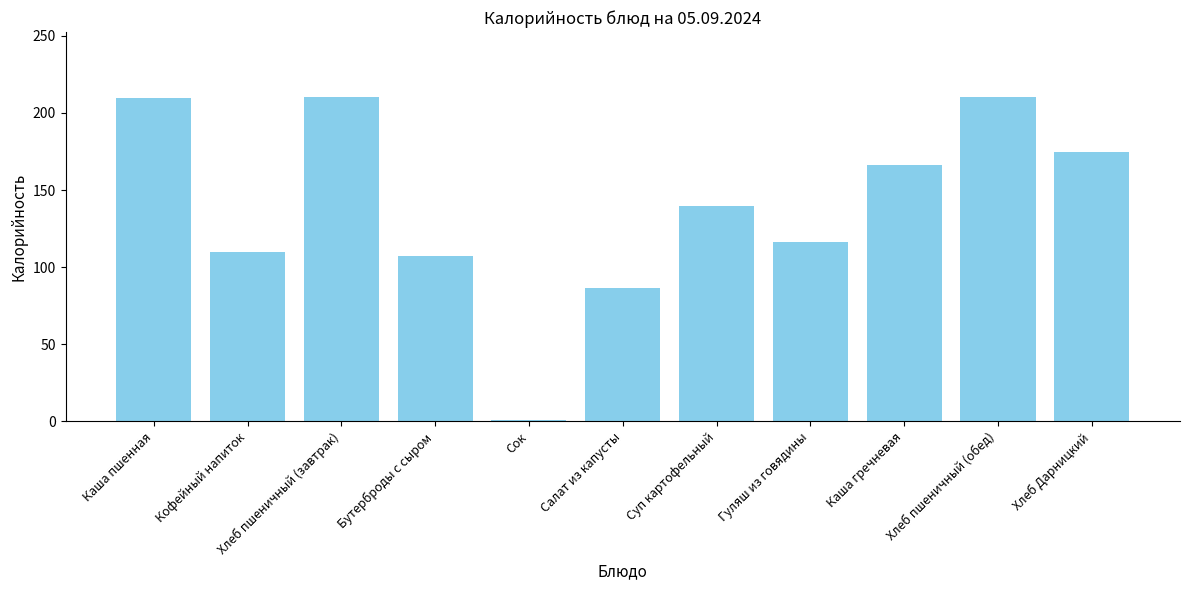

Which label corresponds to the smallest value in the chart?

Сок